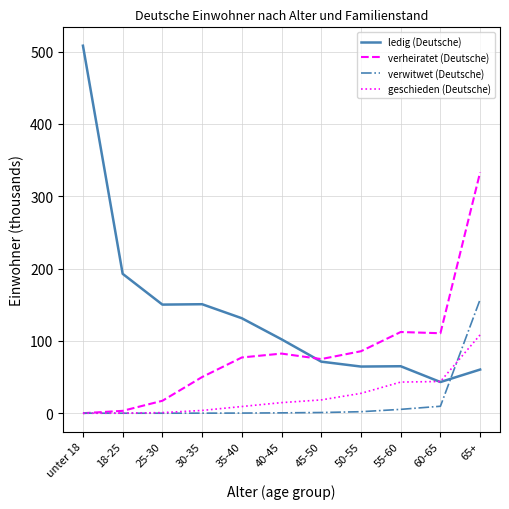

True or false: verheiratet (Deutsche) has a value of 167.4 at 55-60.

False